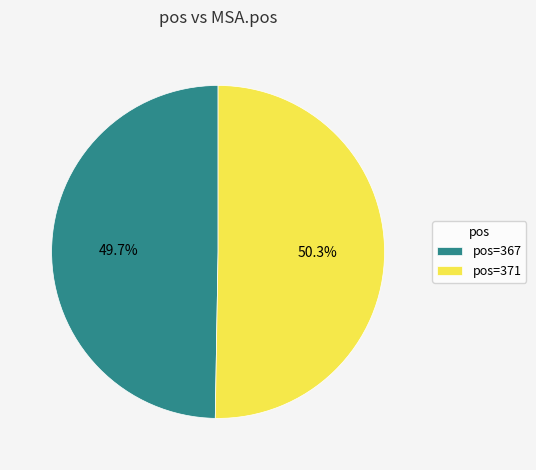

What is the ratio of the value at pos=371 to the value at pos=367?

1.0